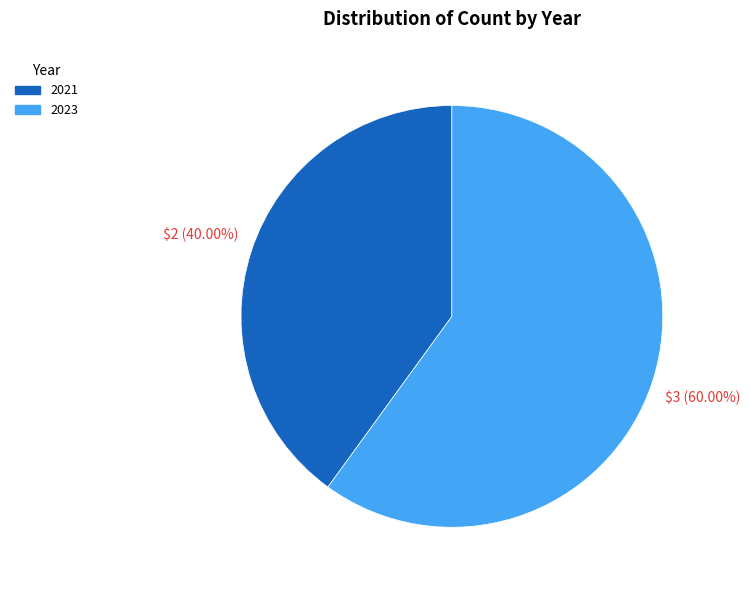

How many slices are in this pie chart?

2